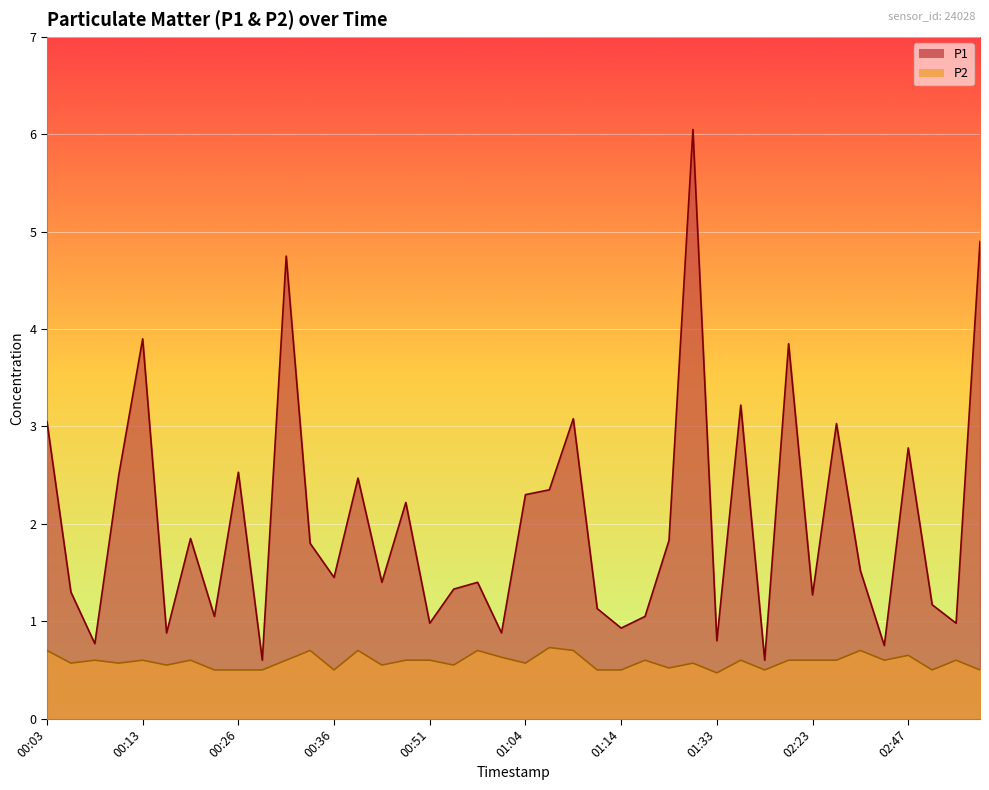

Between 00:03 and 00:49, which is larger?

00:03